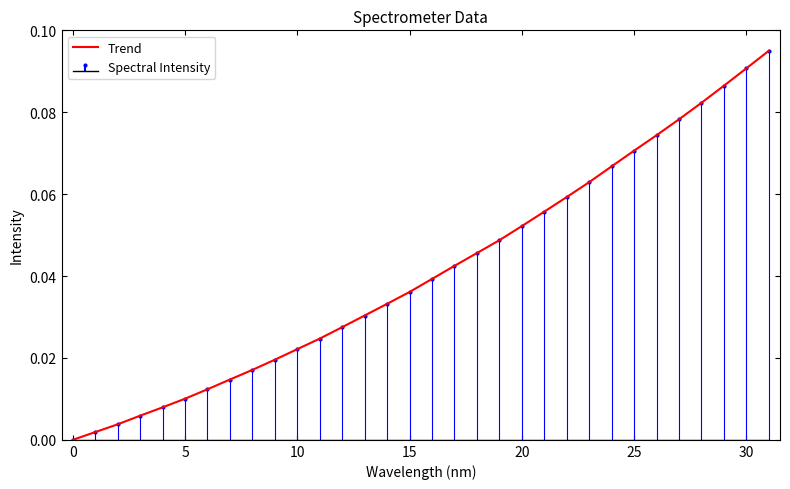

Reading right to left, list all the values displayed in this chart.

0.1	0.1	0.1	0.1	0.1	0.1	0.1	0.1	0.1	0.1	0.1	0.1	0.0	0.0	0.0	0.0	0.0	0.0	0.0	0.0	0.0	0.0	0.0	0.0	0.0	0.0	0.0	0.0	0.0	0.0	0.0	0.0